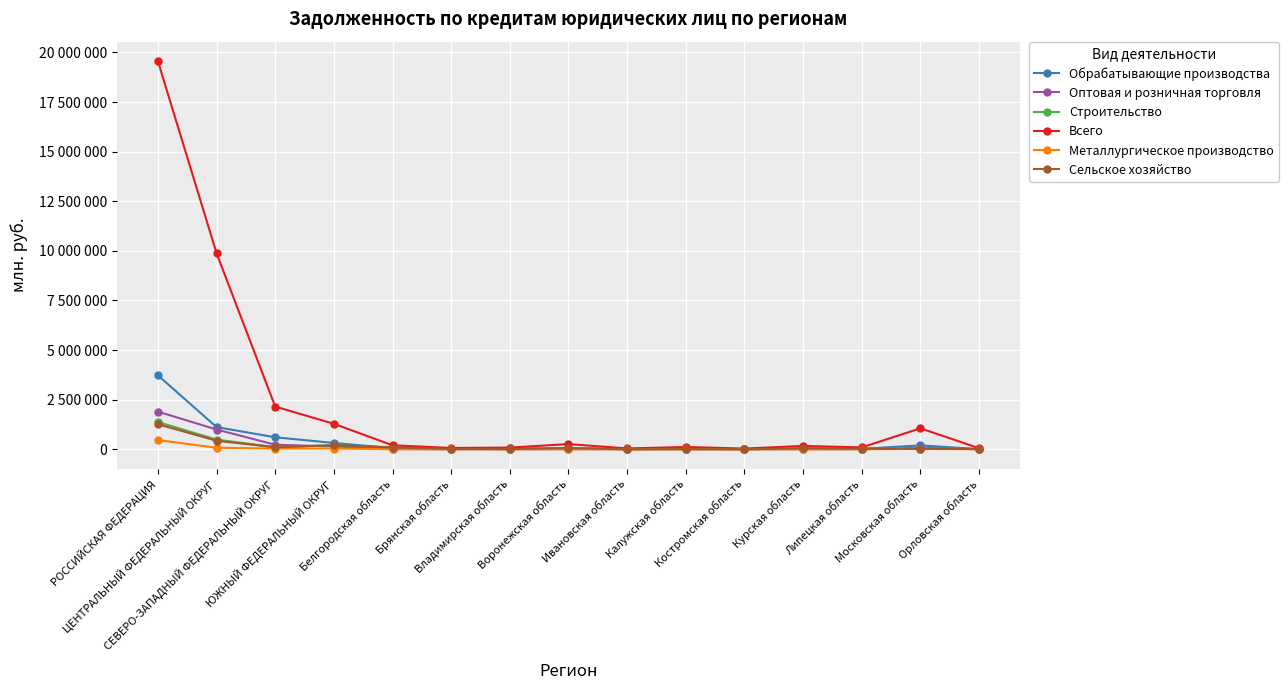

Reading right to left, what are all the values shown in this chart?

Обрабатывающие производства: Орловская область=10113	Московская область=197438	Липецкая область=25513	Курская область=31832	Костромская область=11314	Калужская область=56267	Ивановская область=13029	Воронежская область=47555	Владимирская область=45600	Брянская область=13911	Белгородская область=60707	ЮЖНЫЙ ФЕДЕРАЛЬНЫЙ ОКРУГ=319099	СЕВЕРО-ЗАПАДНЫЙ ФЕДЕРАЛЬНЫЙ ОКРУГ=606461	ЦЕНТРАЛЬНЫЙ ФЕДЕРАЛЬНЫЙ ОКРУГ=1119490	РОССИЙСКАЯ ФЕДЕРАЦИЯ=3730408
Оптовая и розничная торговля: Орловская область=1306	Московская область=80287	Липецкая область=4612	Курская область=5763	Костромская область=1376	Калужская область=9563	Ивановская область=2369	Воронежская область=7099	Владимирская область=2948	Брянская область=1075	Белгородская область=10416	ЮЖНЫЙ ФЕДЕРАЛЬНЫЙ ОКРУГ=143095	СЕВЕРО-ЗАПАДНЫЙ ФЕДЕРАЛЬНЫЙ ОКРУГ=231966	ЦЕНТРАЛЬНЫЙ ФЕДЕРАЛЬНЫЙ ОКРУГ=997821	РОССИЙСКАЯ ФЕДЕРАЦИЯ=1899587
Строительство: Орловская область=25762	Московская область=28473	Липецкая область=34359	Курская область=47085	Костромская область=2575	Калужская область=10723	Ивановская область=1526	Воронежская область=62893	Владимирская область=12631	Брянская область=32102	Белгородская область=98020	ЮЖНЫЙ ФЕДЕРАЛЬНЫЙ ОКРУГ=208481	СЕВЕРО-ЗАПАДНЫЙ ФЕДЕРАЛЬНЫЙ ОКРУГ=109307	ЦЕНТРАЛЬНЫЙ ФЕДЕРАЛЬНЫЙ ОКРУГ=488646	РОССИЙСКАЯ ФЕДЕРАЦИЯ=1375450
Всего: Орловская область=55834	Московская область=1057081	Липецкая область=96542	Курская область=169856	Костромская область=36152	Калужская область=116590	Ивановская область=42517	Воронежская область=263305	Владимирская область=87295	Брянская область=66805	Белгородская область=203669	ЮЖНЫЙ ФЕДЕРАЛЬНЫЙ ОКРУГ=1285108	СЕВЕРО-ЗАПАДНЫЙ ФЕДЕРАЛЬНЫЙ ОКРУГ=2152941	ЦЕНТРАЛЬНЫЙ ФЕДЕРАЛЬНЫЙ ОКРУГ=9883687	РОССИЙСКАЯ ФЕДЕРАЦИЯ=19563005
Металлургическое производство: Орловская область=1723	Московская область=23638	Липецкая область=1791	Курская область=150	Костромская область=378	Калужская область=2368	Ивановская область=1234	Воронежская область=5135	Владимирская область=1025	Брянская область=1920	Белгородская область=3900	ЮЖНЫЙ ФЕДЕРАЛЬНЫЙ ОКРУГ=40529	СЕВЕРО-ЗАПАДНЫЙ ФЕДЕРАЛЬНЫЙ ОКРУГ=38537	ЦЕНТРАЛЬНЫЙ ФЕДЕРАЛЬНЫЙ ОКРУГ=79251	РОССИЙСКАЯ ФЕДЕРАЦИЯ=465494
Сельское хозяйство: Орловская область=16397	Московская область=22074	Липецкая область=27705	Курская область=47079	Костромская область=2040	Калужская область=9912	Ивановская область=1437	Воронежская область=62097	Владимирская область=12544	Брянская область=17051	Белгородская область=90942	ЮЖНЫЙ ФЕДЕРАЛЬНЫЙ ОКРУГ=201630	СЕВЕРО-ЗАПАДНЫЙ ФЕДЕРАЛЬНЫЙ ОКРУГ=102843	ЦЕНТРАЛЬНЫЙ ФЕДЕРАЛЬНЫЙ ОКРУГ=432365	РОССИЙСКАЯ ФЕДЕРАЦИЯ=1262715